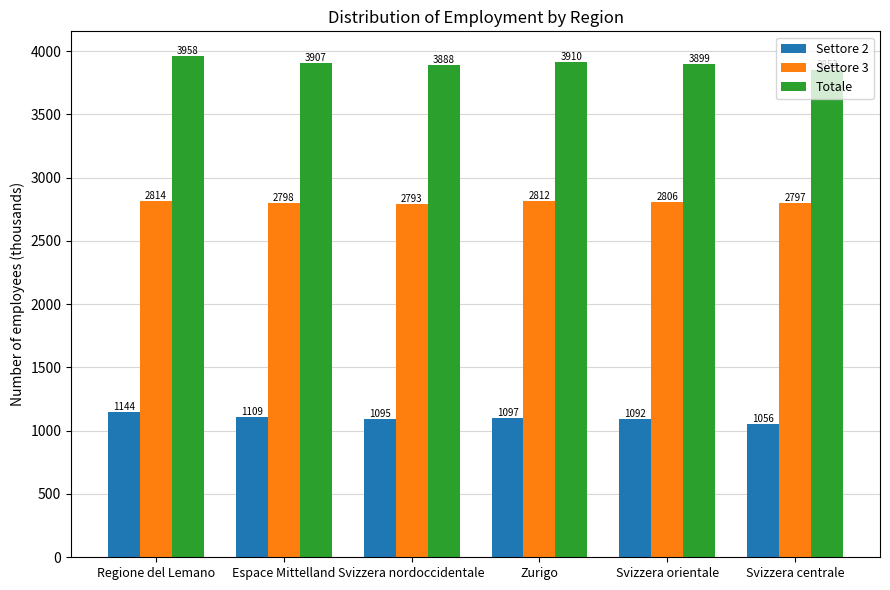

List the series in order of their peak value, highest first.

Totale, Settore 3, Settore 2